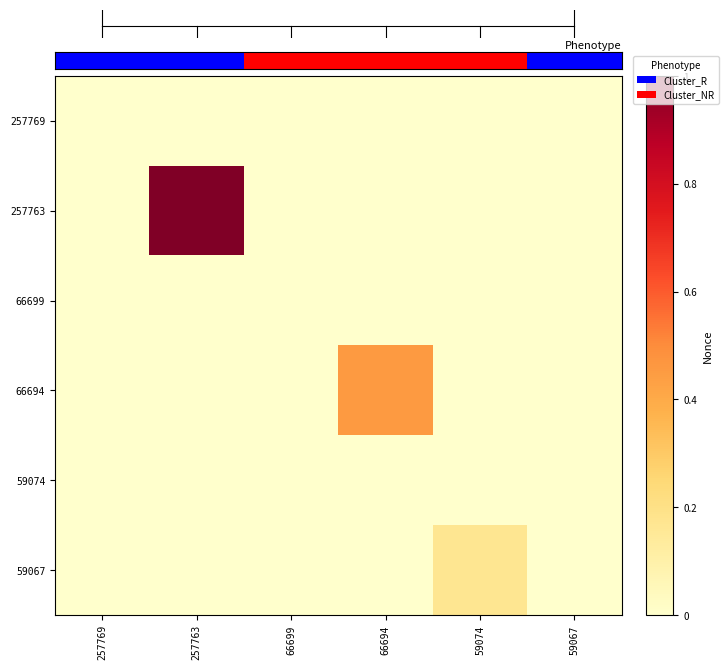

What is the spread (max minus min) of values at 257763?

1.0